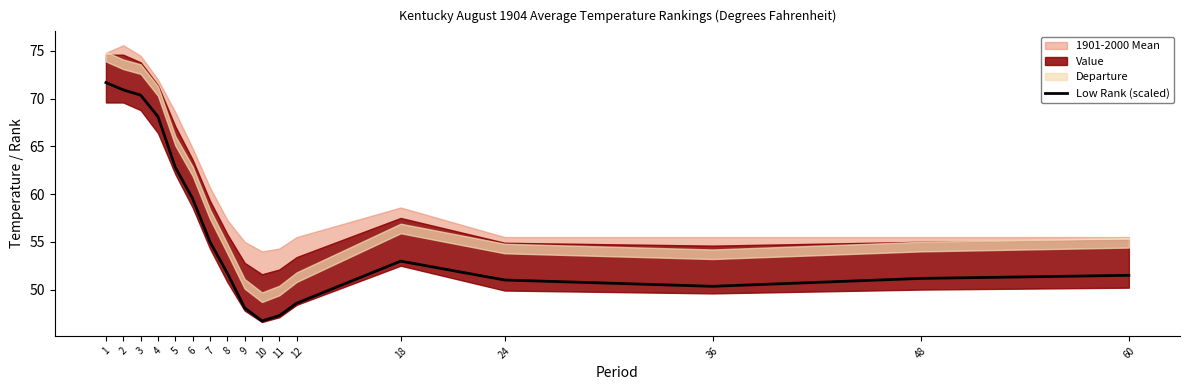

Between 8 and 9, which is larger?

8